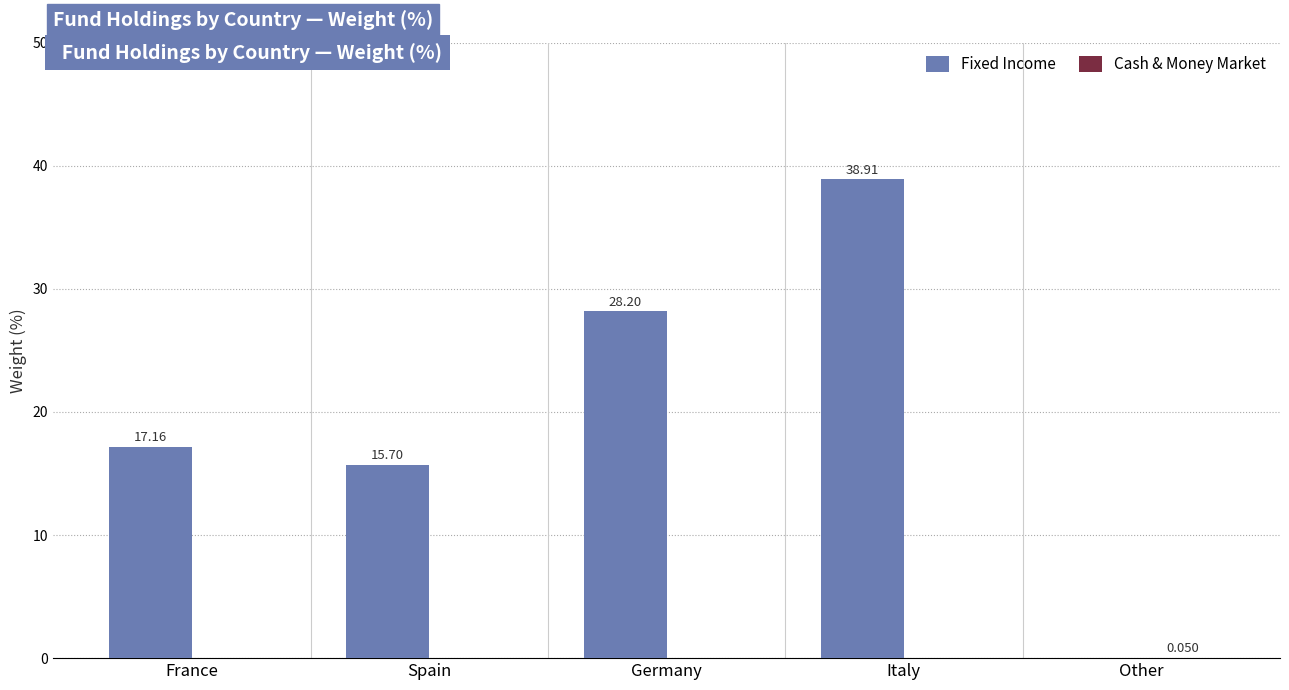

At which label does Fixed Income reach its peak?

Italy